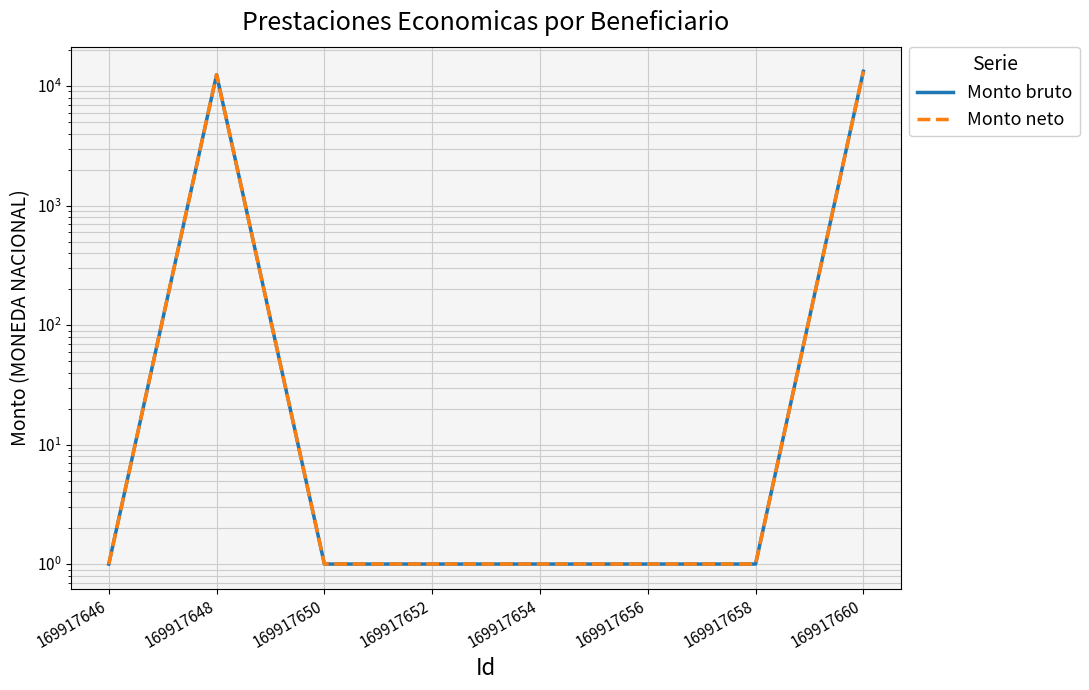

At which label is Monto bruto closest to 6640?

169917648